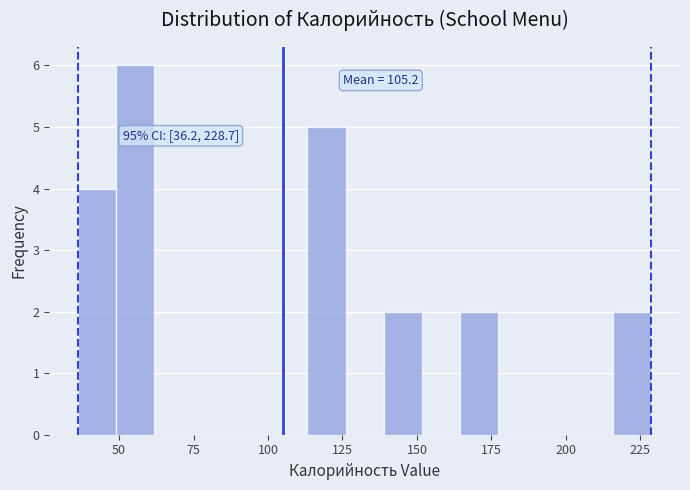

Around what value on the x-axis is the tallest bar? Give the approximate position of its centre, as read against the axis.

55